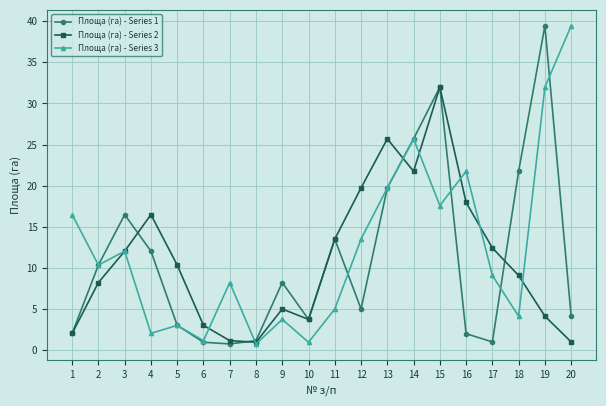

True or false: Площа (га) - Series 3 has a value of 14.3 at 2.

False